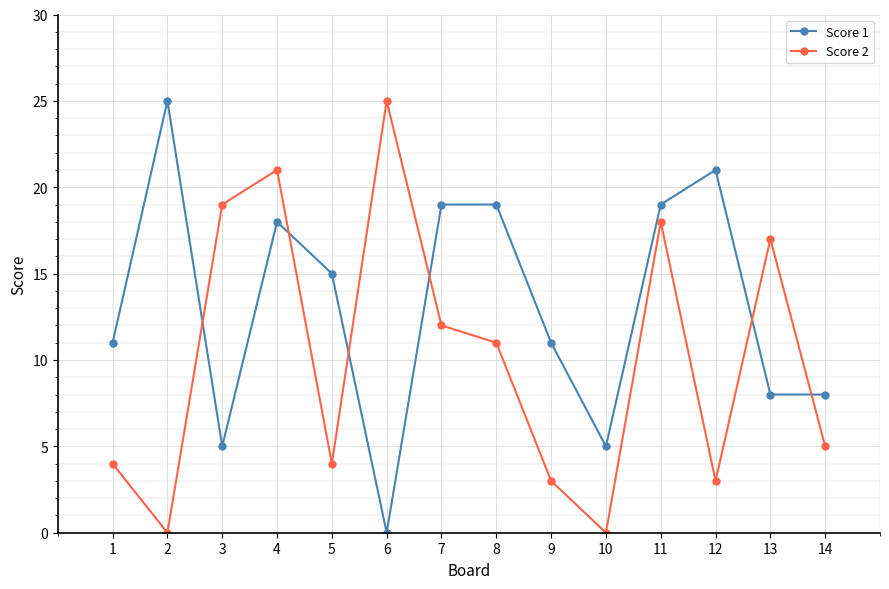

Is the value of Score 1 at 14 greater than the value of Score 2 at 5?

Yes